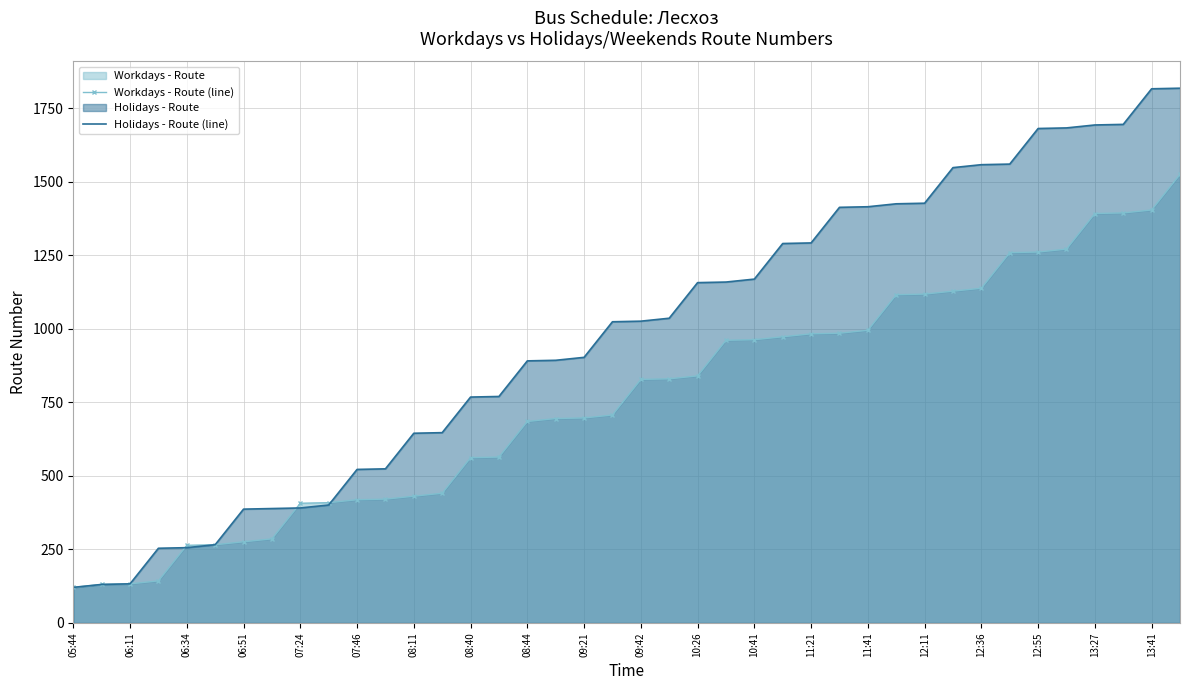

Which series has the widest spread of values?

Holidays - Route (line)